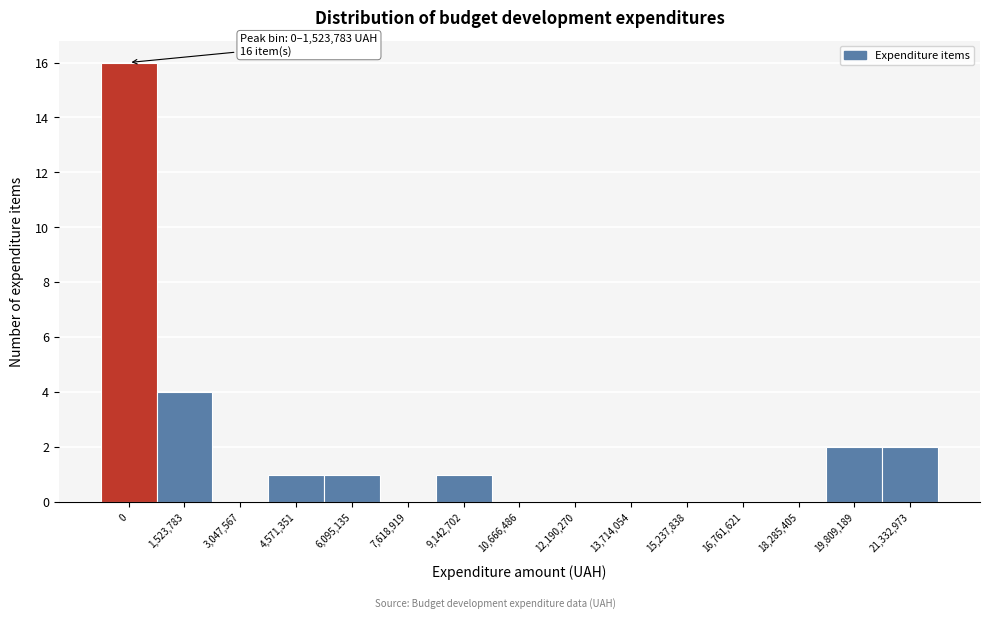

Reading right to left, what are all the values shown in this chart?

21,332,973=2	19,809,189=2	18,285,405=0	16,761,621=0	15,237,838=0	13,714,054=0	12,190,270=0	10,666,486=0	9,142,702=1	7,618,919=0	6,095,135=1	4,571,351=1	3,047,567=0	1,523,783=4	0=16